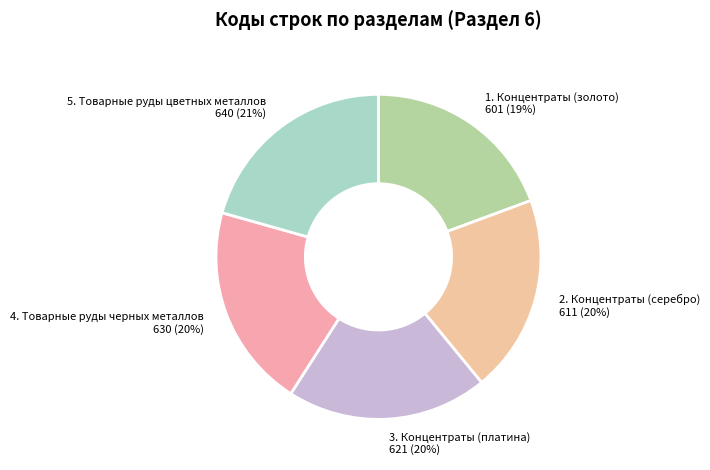

Which has a higher value, 2. Концентраты (серебро) or 5. Товарные руды цветных металлов?

5. Товарные руды цветных металлов